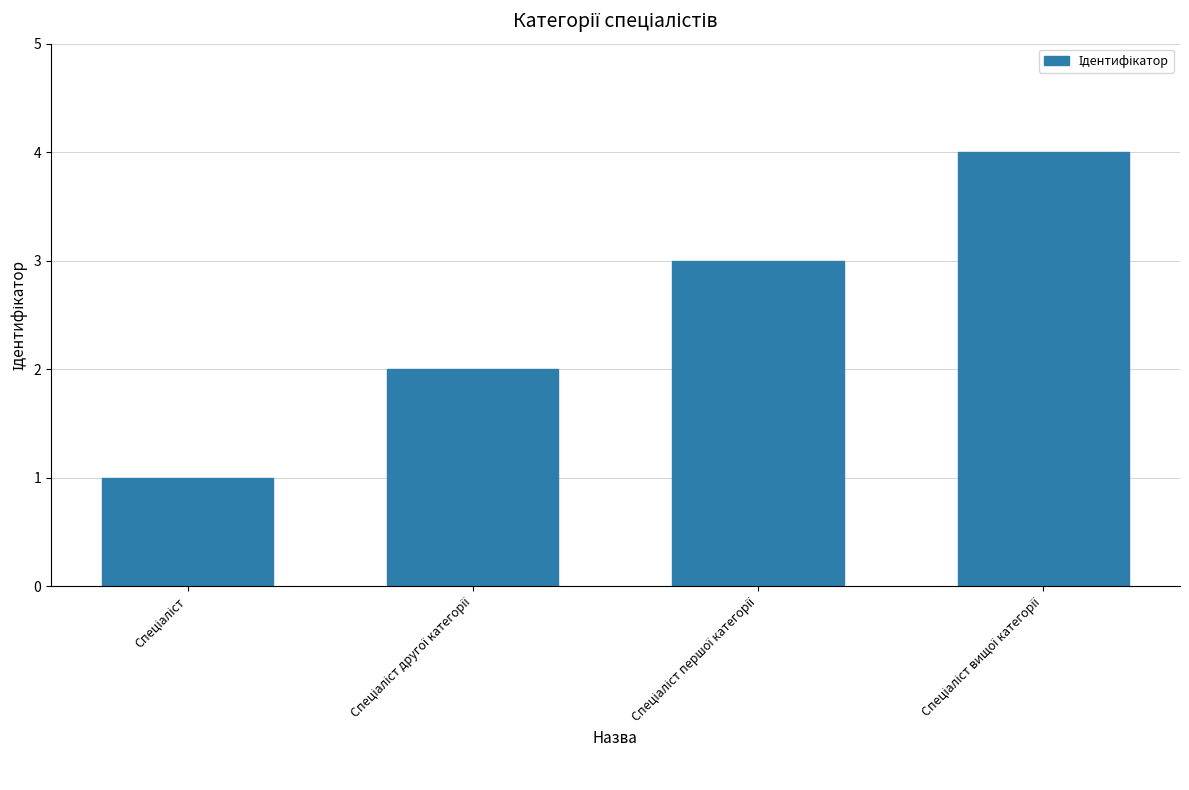

What is the sum of all values?

10